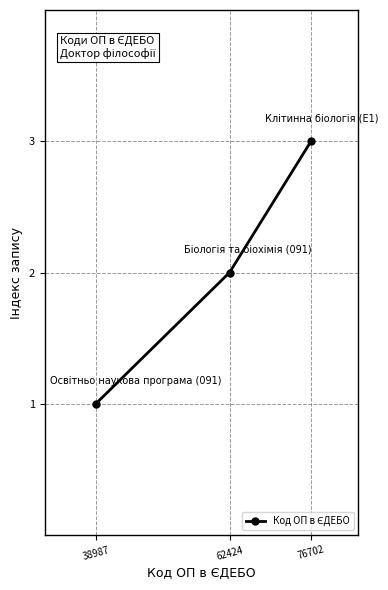

What is the sum of all values?

6